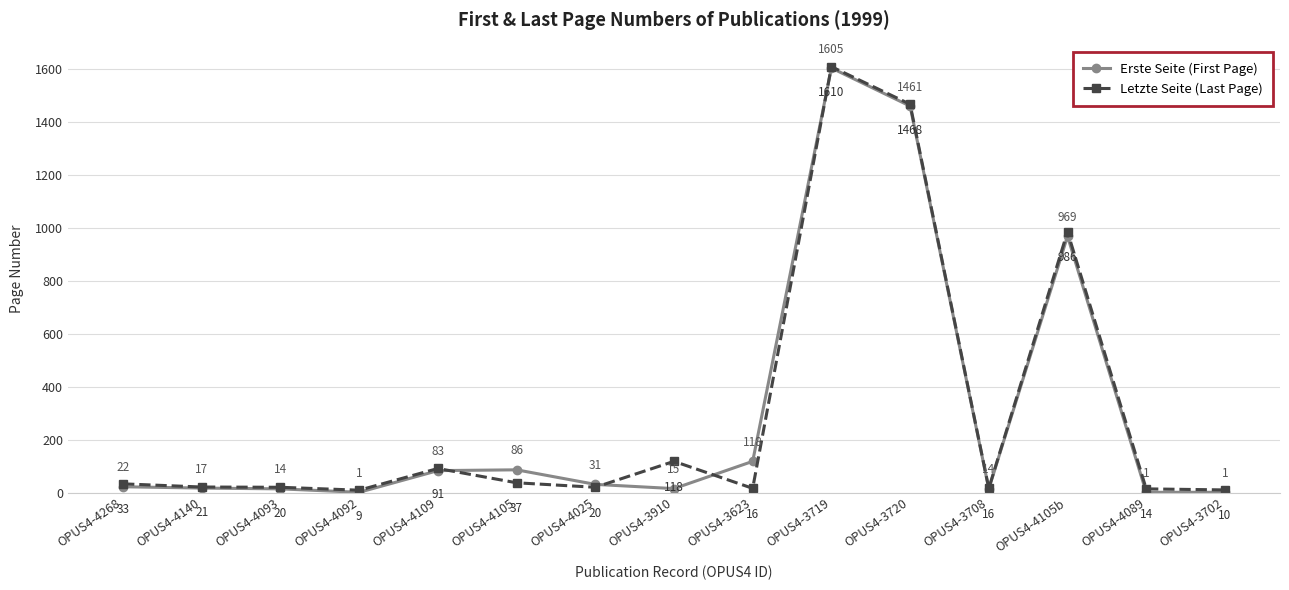

True or false: Letzte Seite (Last Page) and Erste Seite (First Page) cross at least once.

True